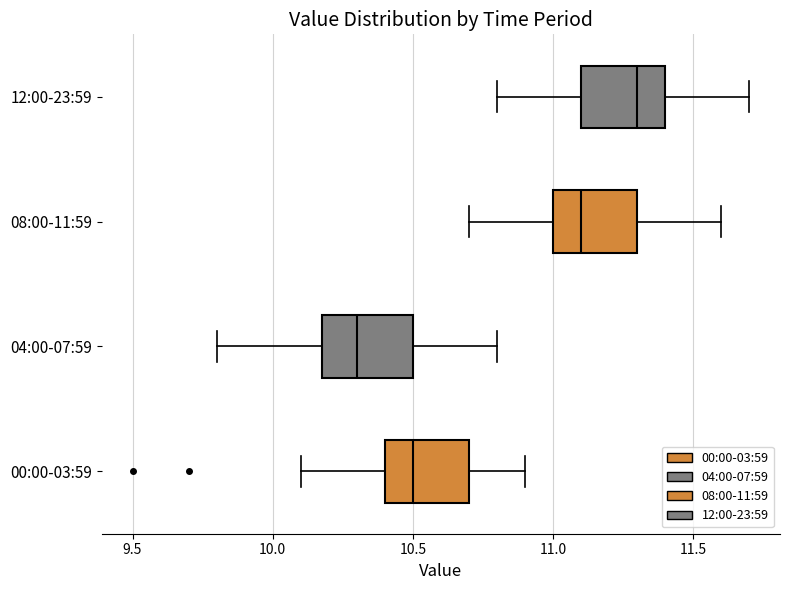

Reading bottom to top, read every box against the x-axis: the position of its median line, the range the box covers, and the ends of its whiskers. The values are not printed on the chart, so give them approximately, as read against the axis.

00:00-03:59: median 10.5, box 10.4 to 10.7, whiskers 10.1 to 10.9
04:00-07:59: median 10.3, box 10.2 to 10.5, whiskers 9.8 to 10.8
08:00-11:59: median 11.1, box 11.0 to 11.3, whiskers 10.7 to 11.6
12:00-23:59: median 11.3, box 11.1 to 11.4, whiskers 10.8 to 11.7